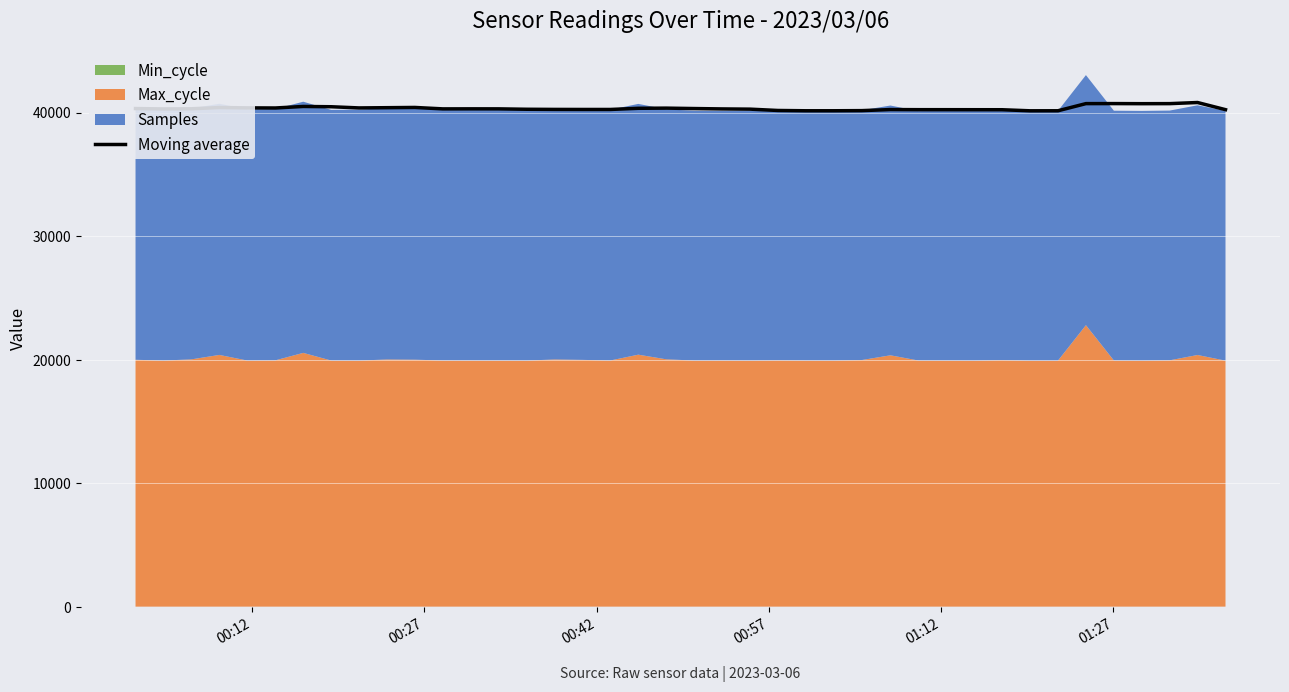

What is the maximum value for Moving average?

40816.6